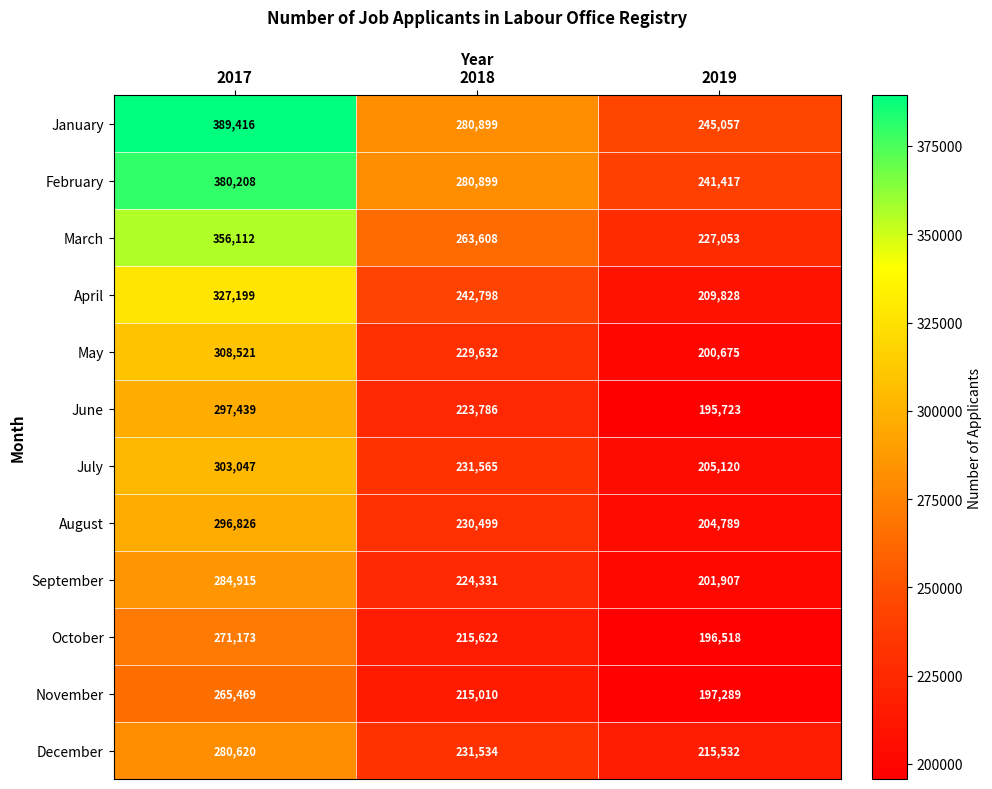

Between 2017 and 2018, which series saw the biggest shift?

January